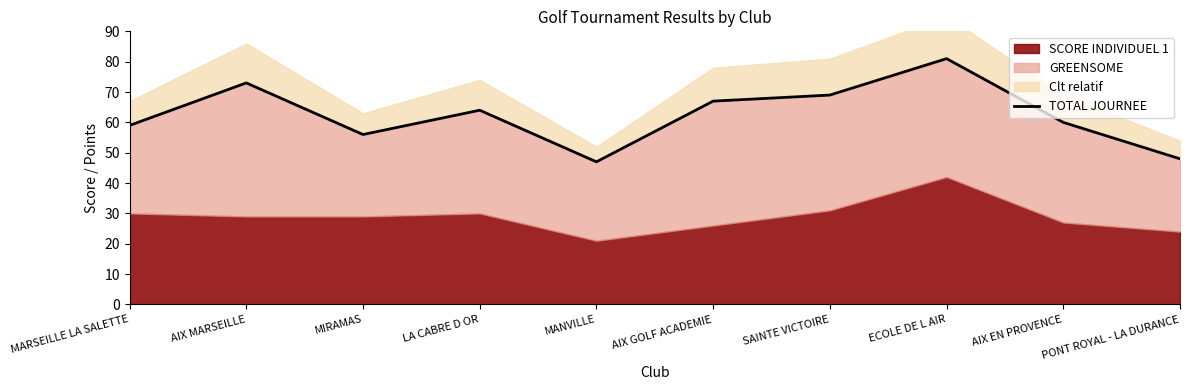

Between SAINTE VICTOIRE and MARSEILLE LA SALETTE, which is larger?

SAINTE VICTOIRE